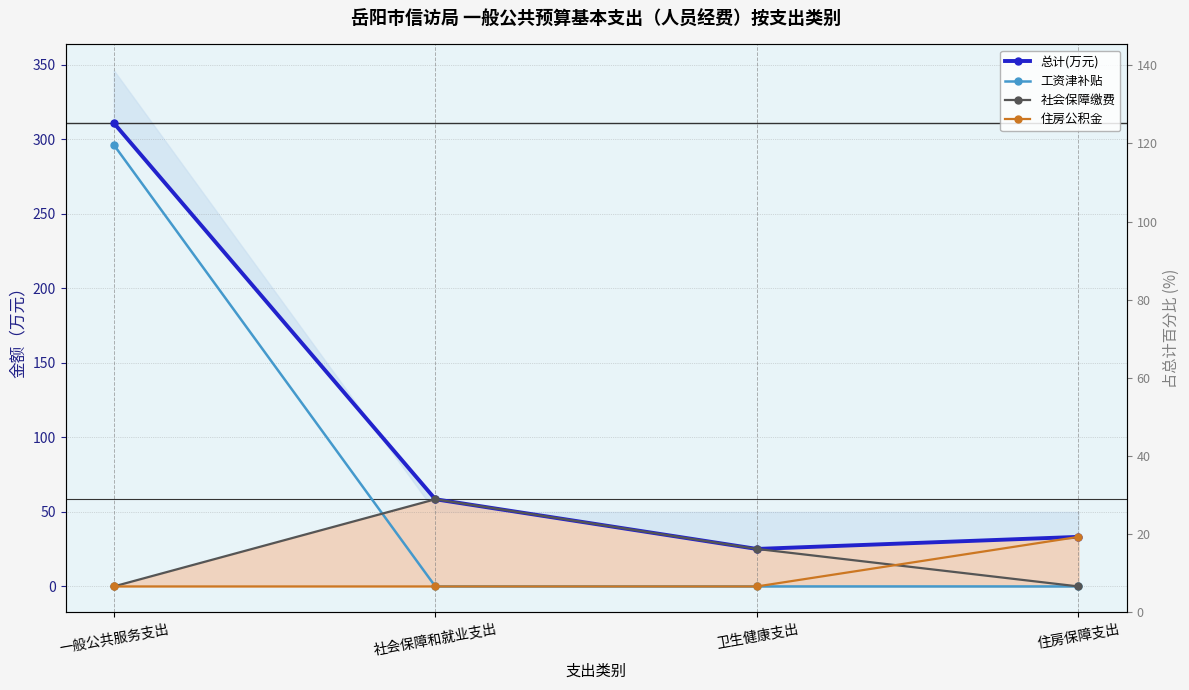

True or false: 总计(万元) and 社会保障缴费 cross at least once.

False